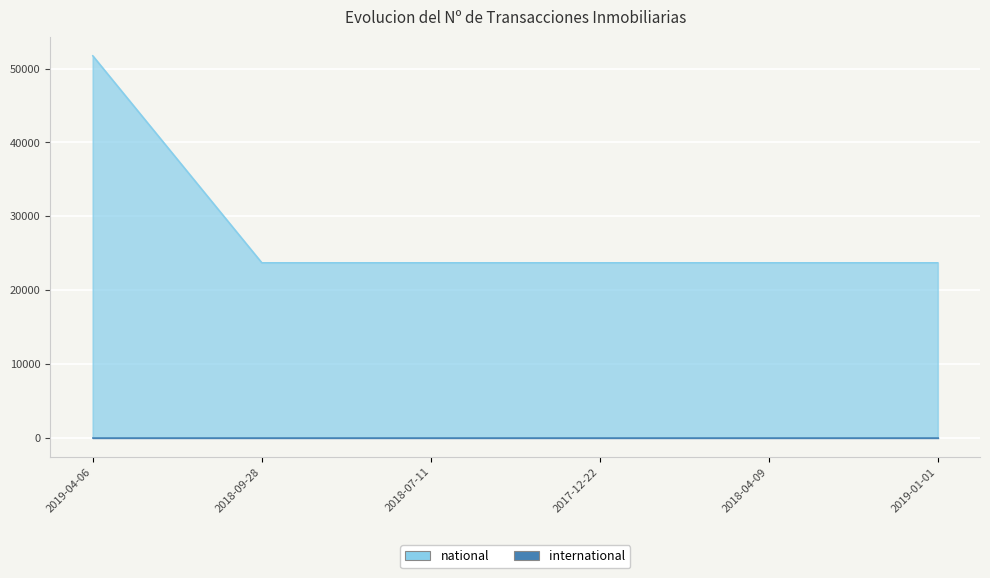

What is the label of the 6th point from the left?

2019-01-01